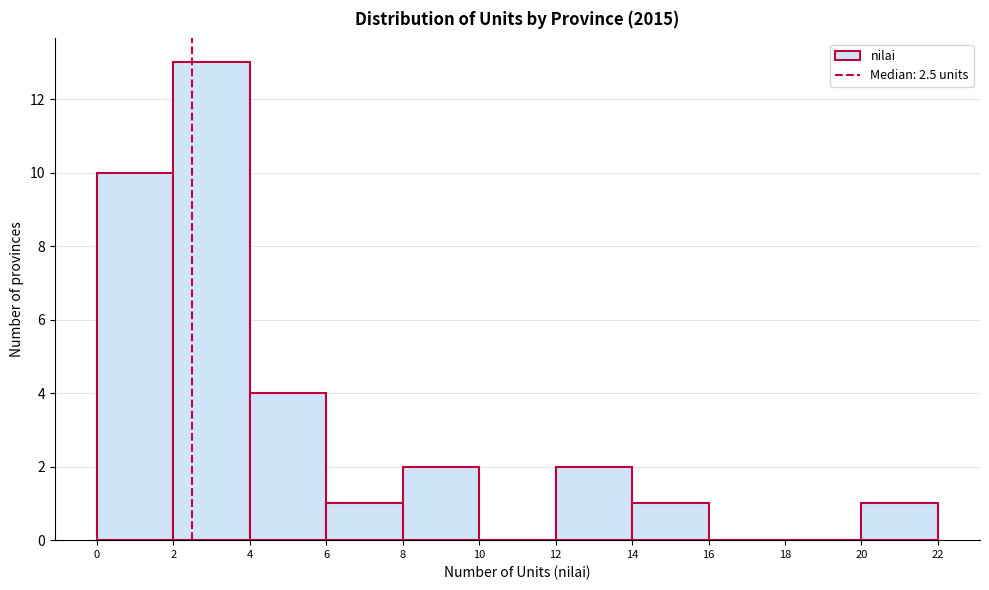

Which range on the x-axis has the tallest bar?

2 to 4